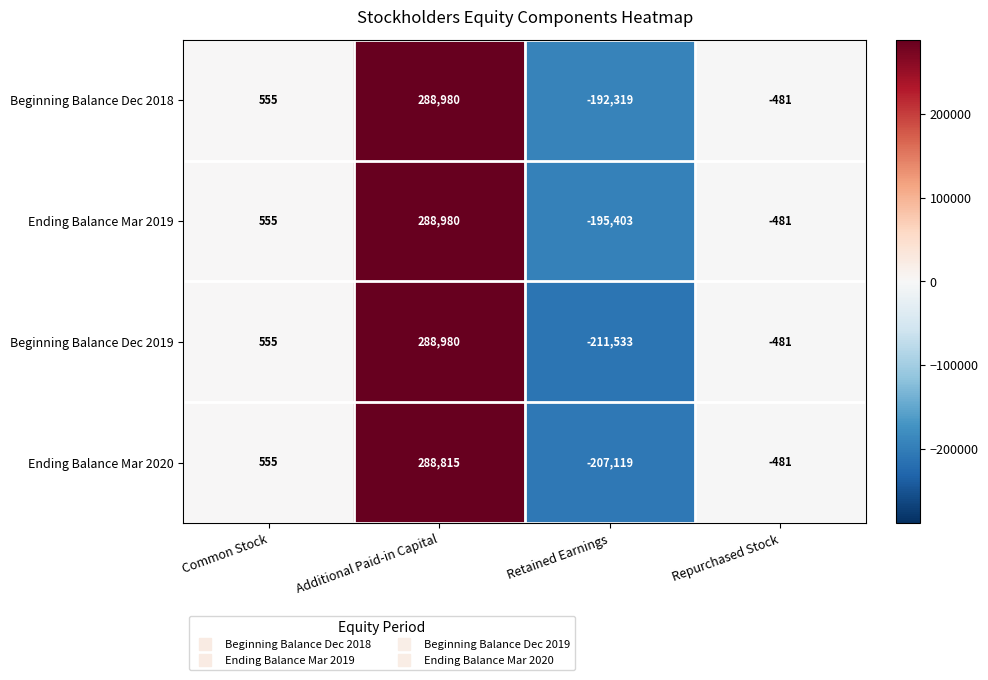

How many values in the Beginning Balance Dec 2019 series are below 555?

2